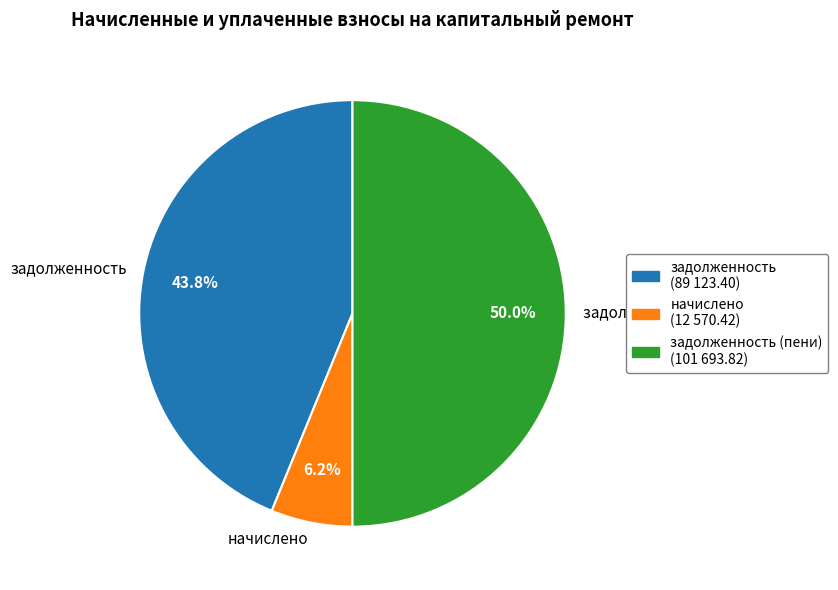

Which slice is the largest?

задолженность (пени)